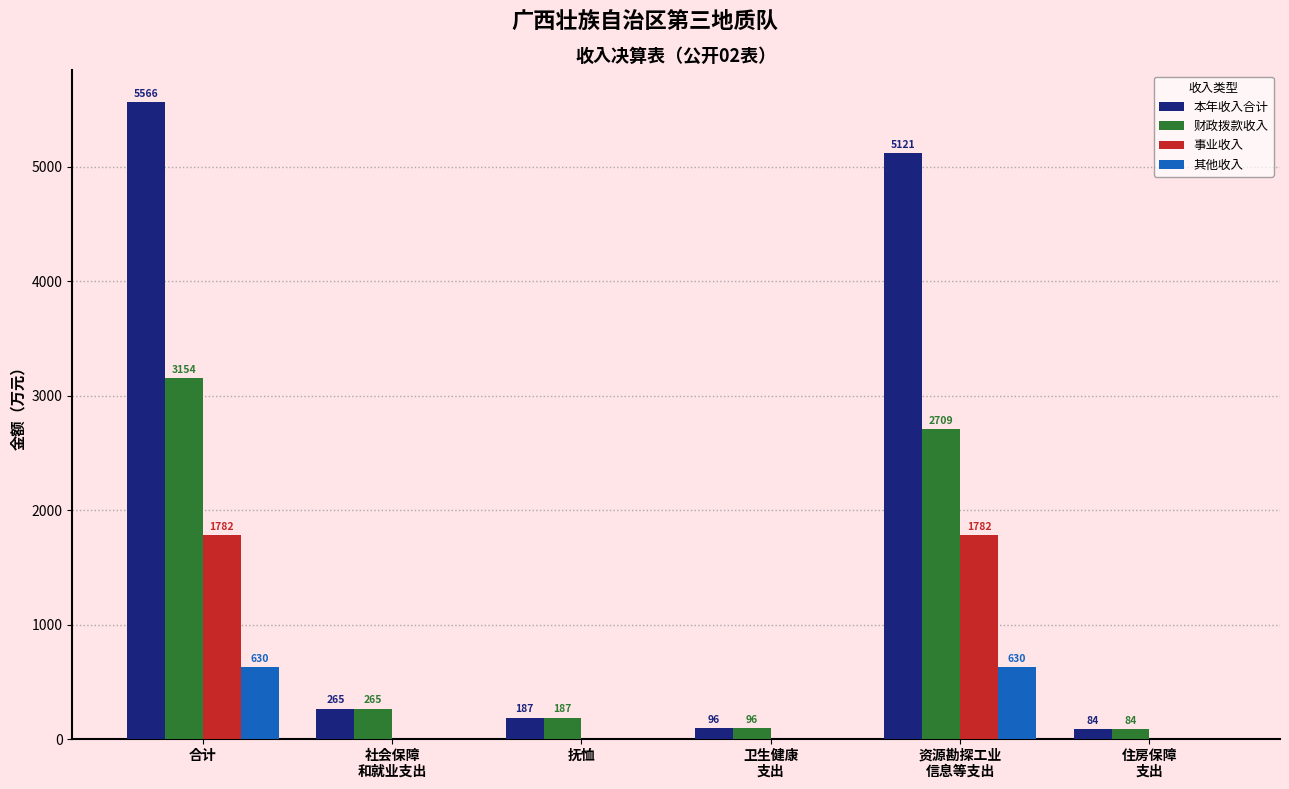

What is the maximum value shown in the chart?

5566.1